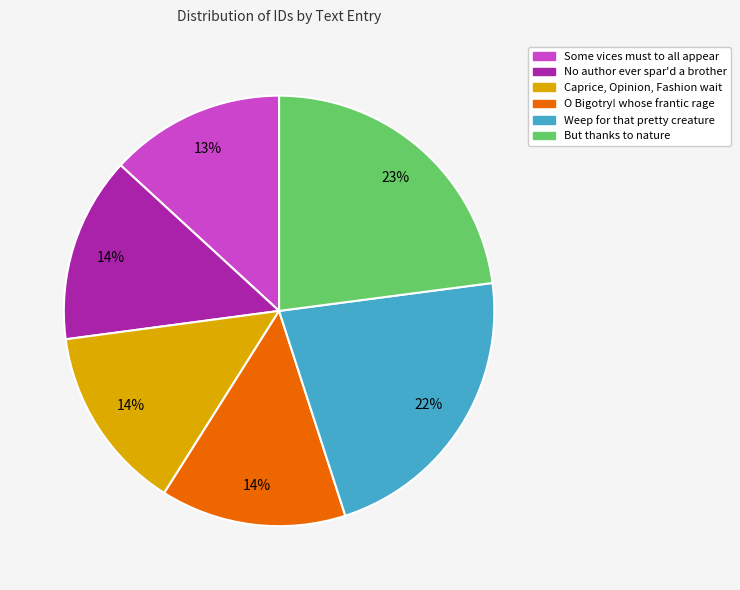

Which category has the biggest portion of the pie?

But thanks to nature